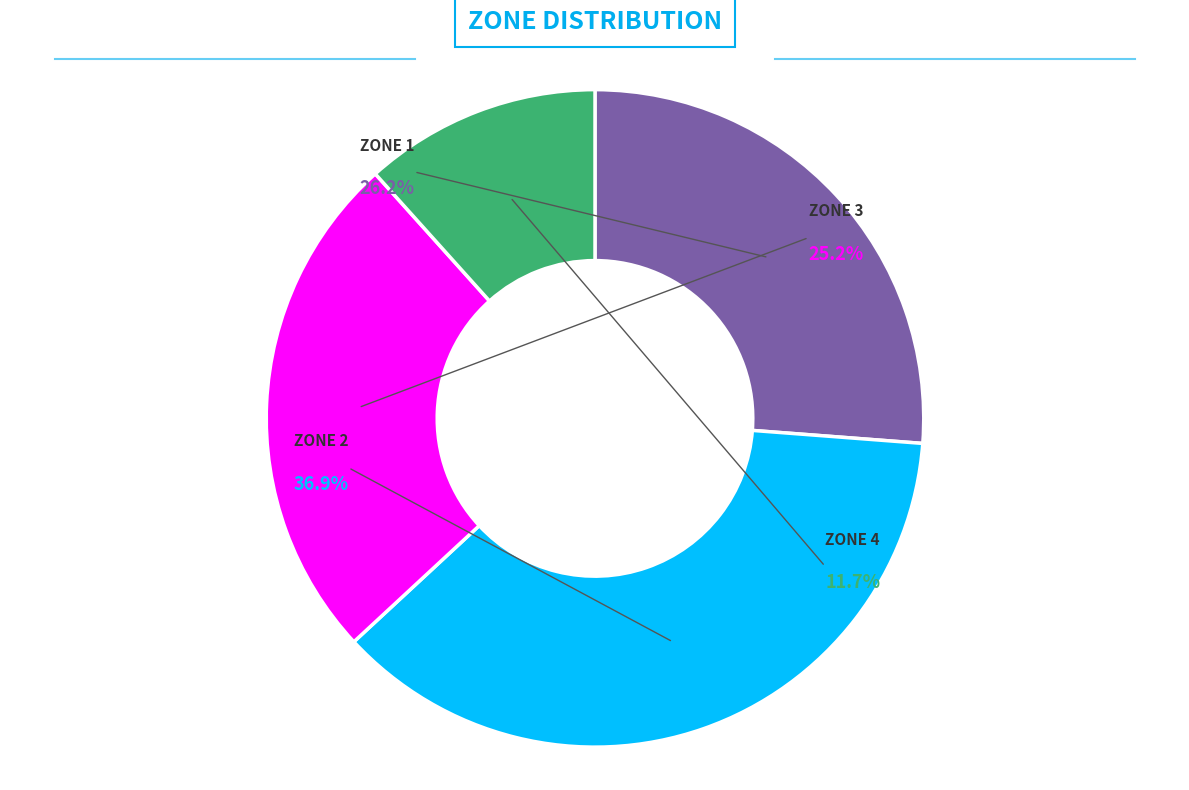

What is the change in value from Zone 2 to Zone 3?

-12